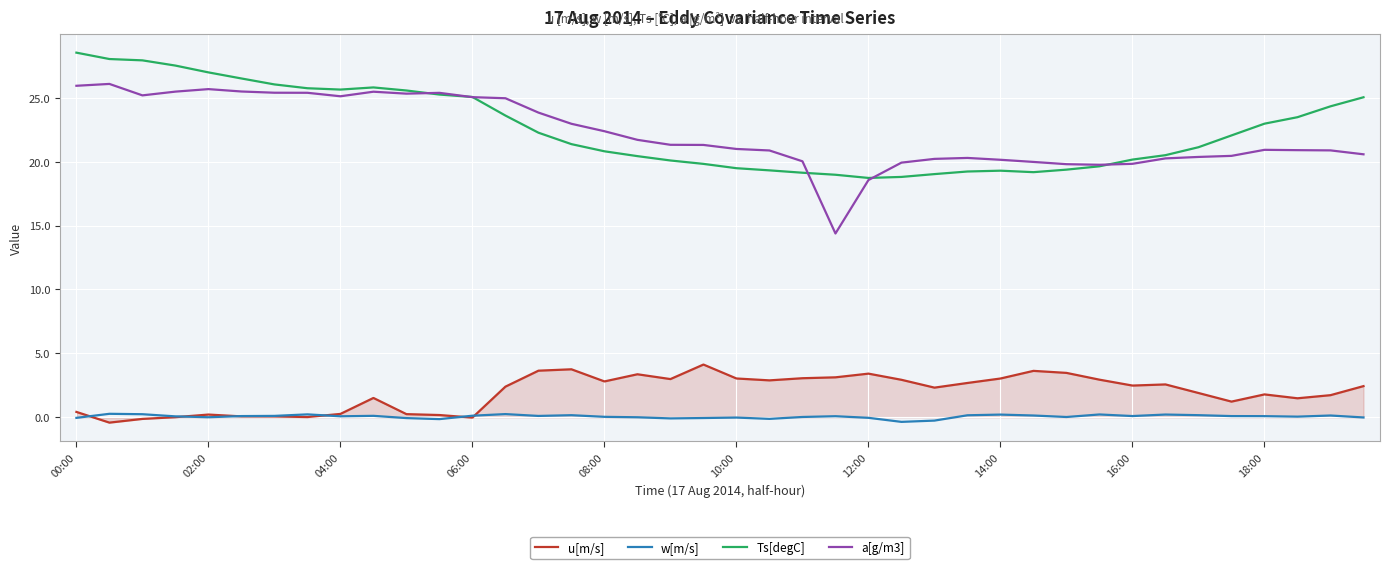

True or false: u[m/s] and Ts[degC] intersect in this chart.

False